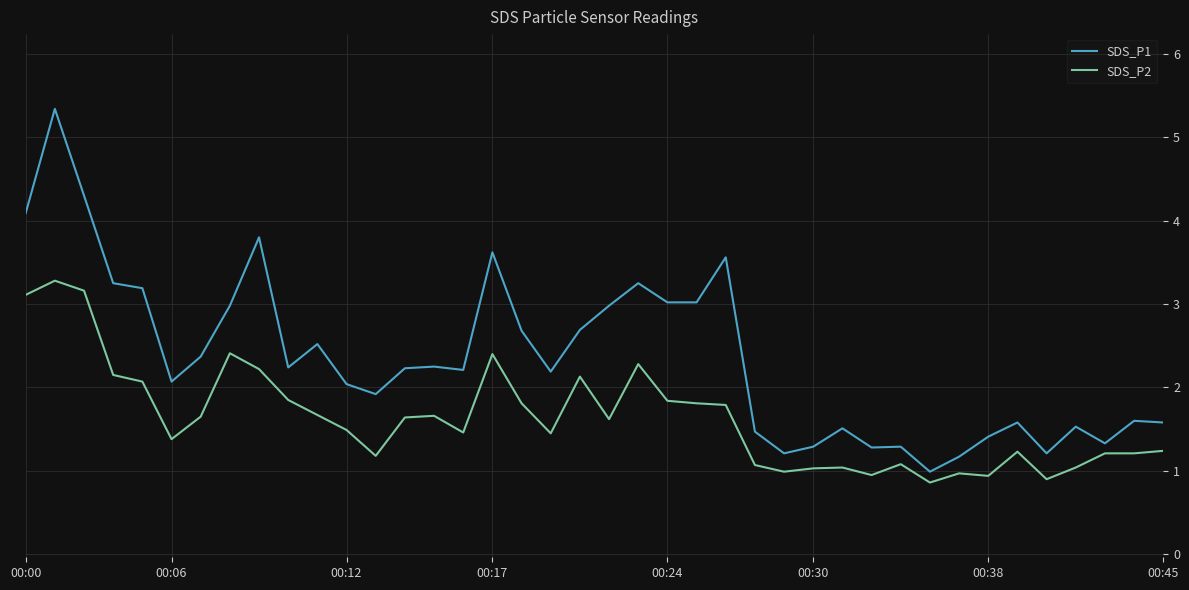

List the series in order of their peak value, highest first.

SDS_P1, SDS_P2